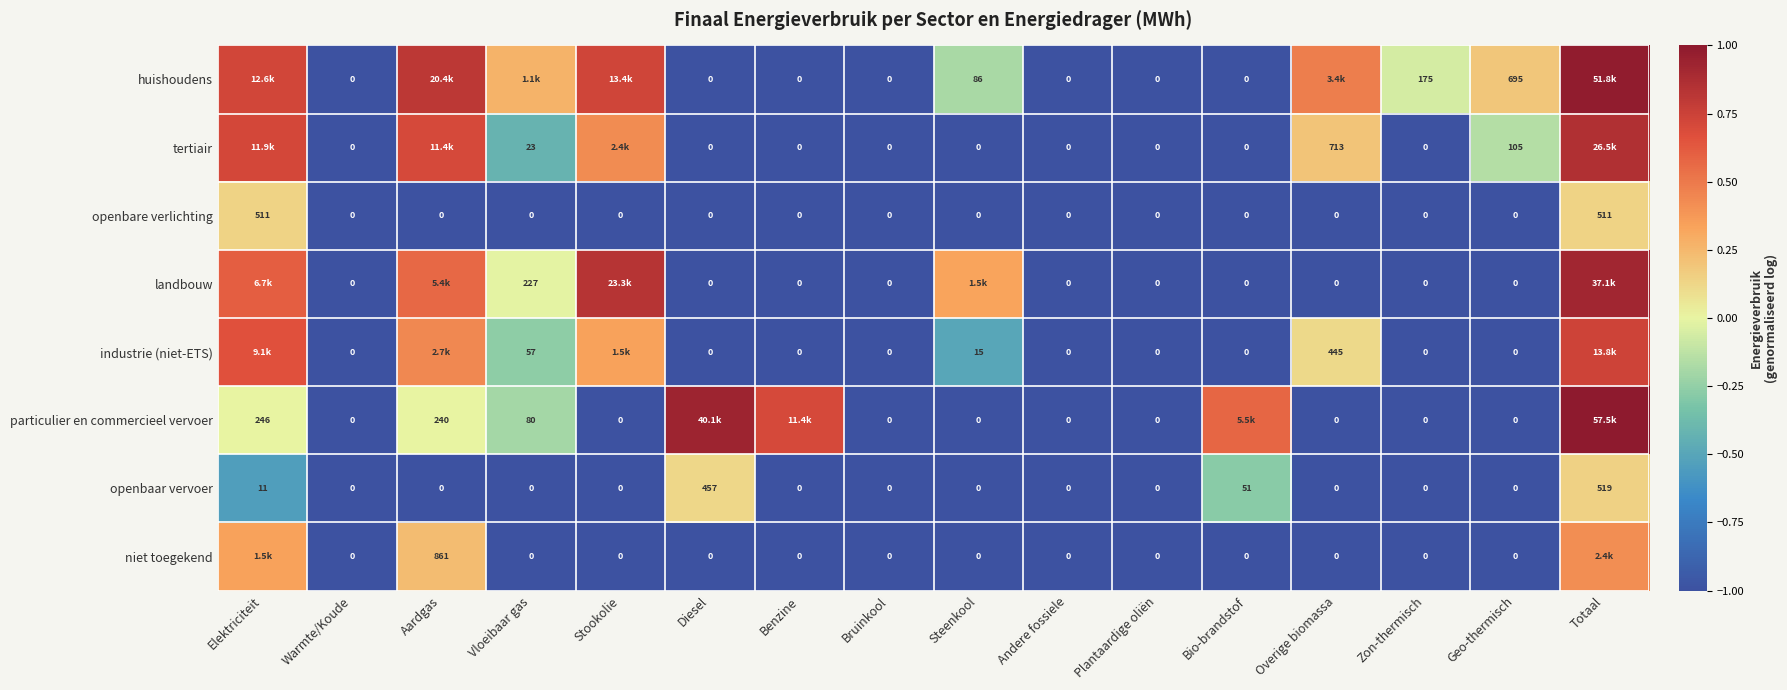

Is the value of tertiair at Overige biomassa greater than the value of openbaar vervoer at Zon-thermisch?

Yes